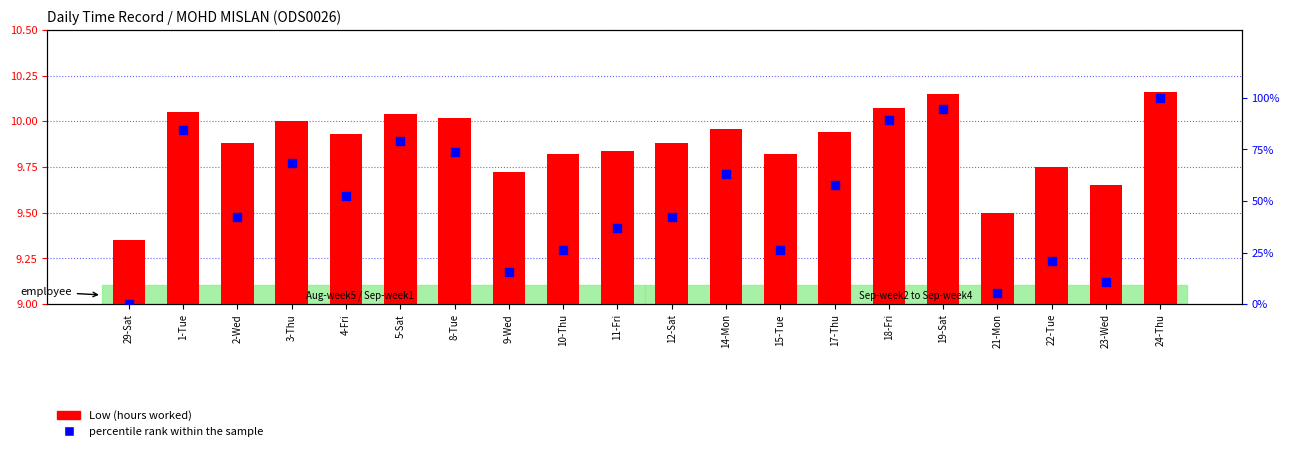

Is the value of percentile rank within the sample at 22-Tue greater than the value of Low (hours worked) at 23-Wed?

Yes